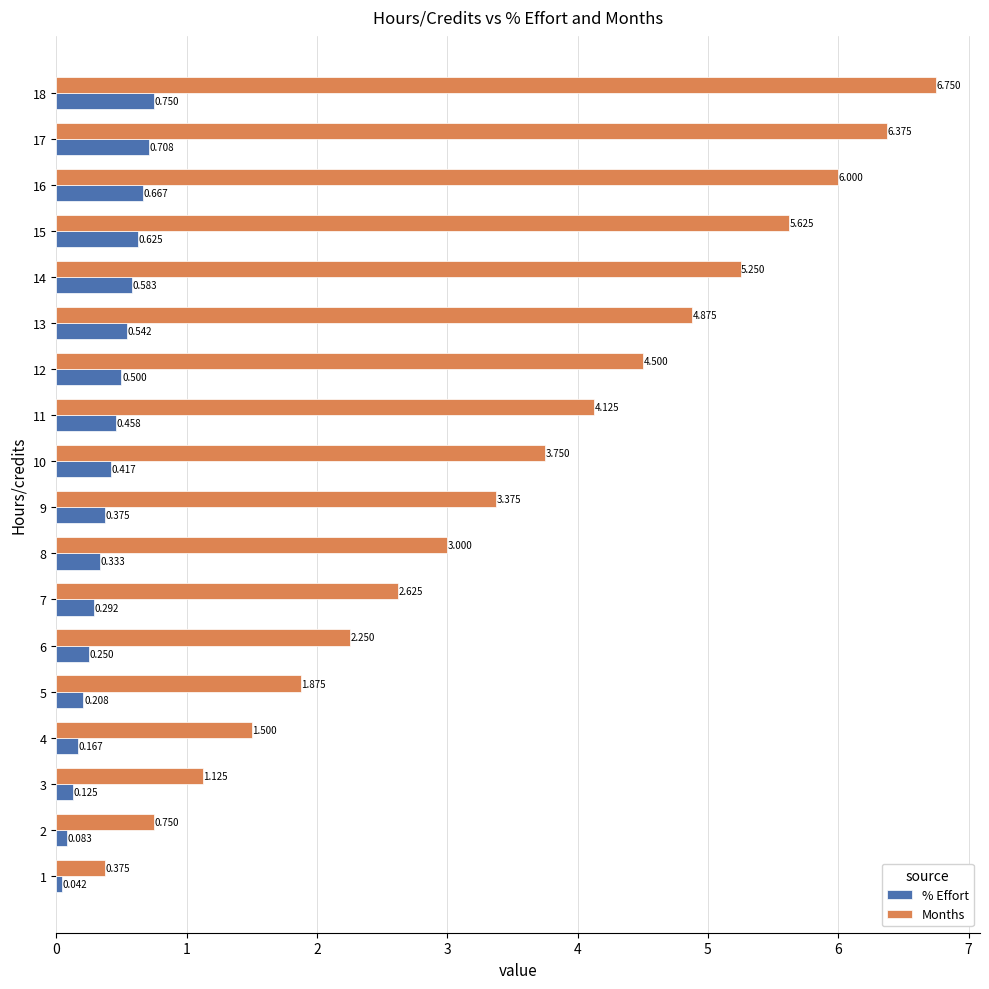

What is the difference between the second highest and second lowest values in the Months series?

5.6